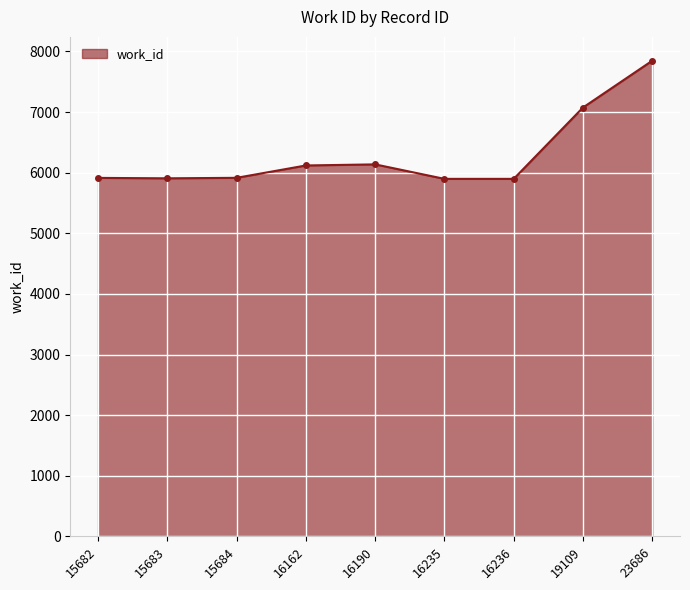

What is the change in value from 16190 to 16235?

-239